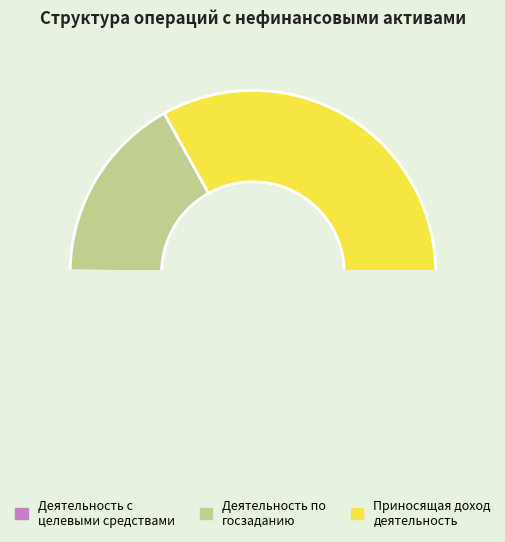

How many slices are in this pie chart?

3